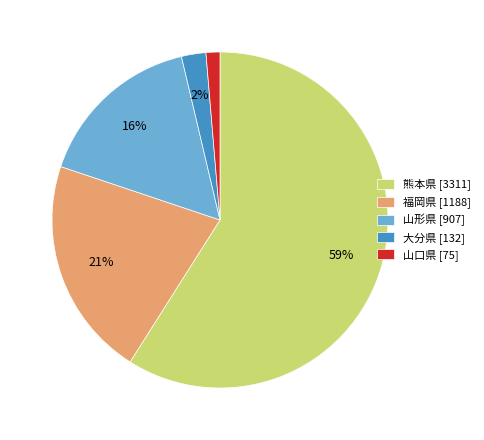

To the nearest percent, what is the difference between the 山口県 and 山形県 slice percentages?

15%